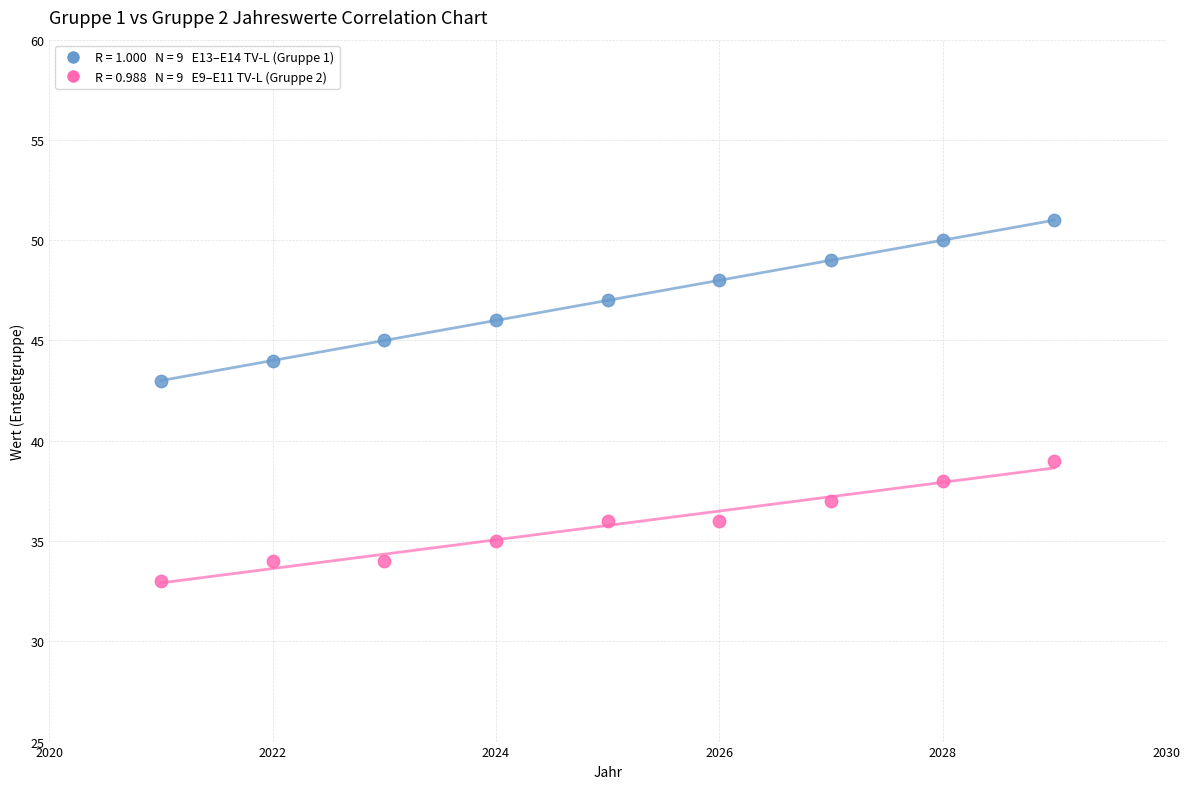

Across all series, what Y value is closest to 42?

43